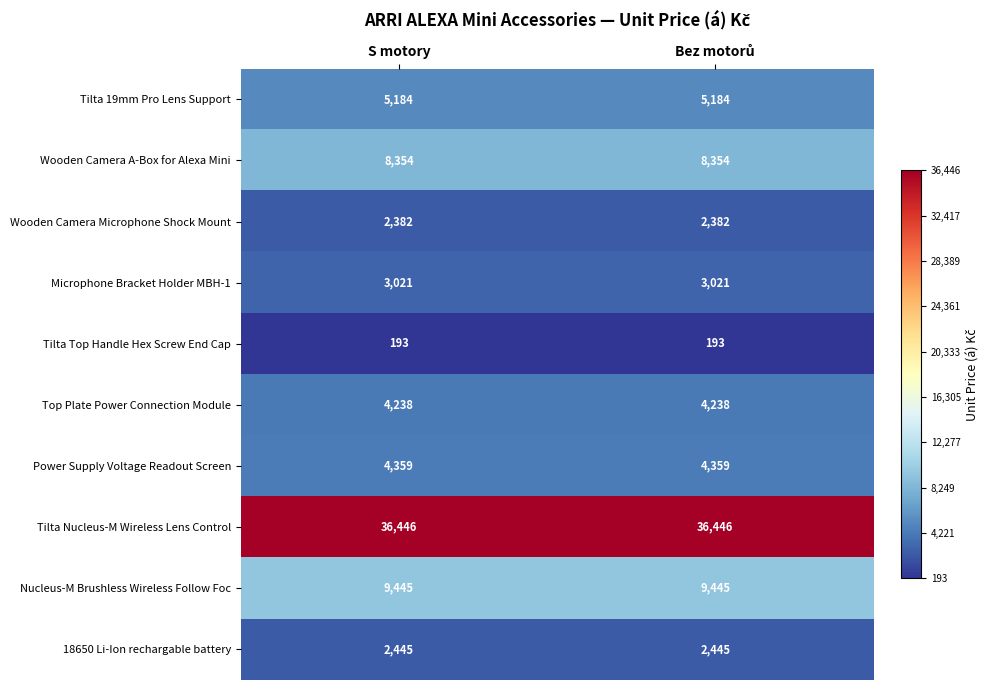

What is the total value across all series at S motory?

76067